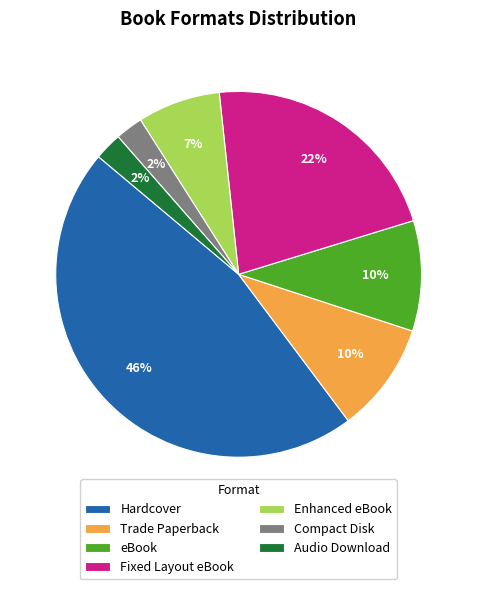

To the nearest percent, what percentage of the pie is Hardcover?

46%